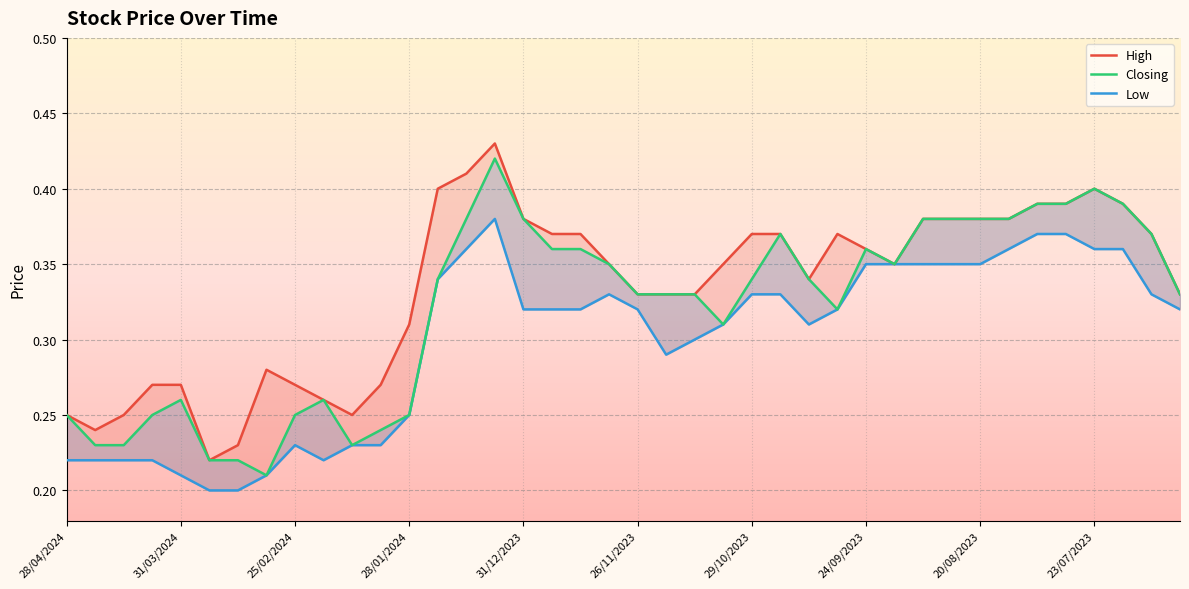

What is the average value of the Low series?

0.3